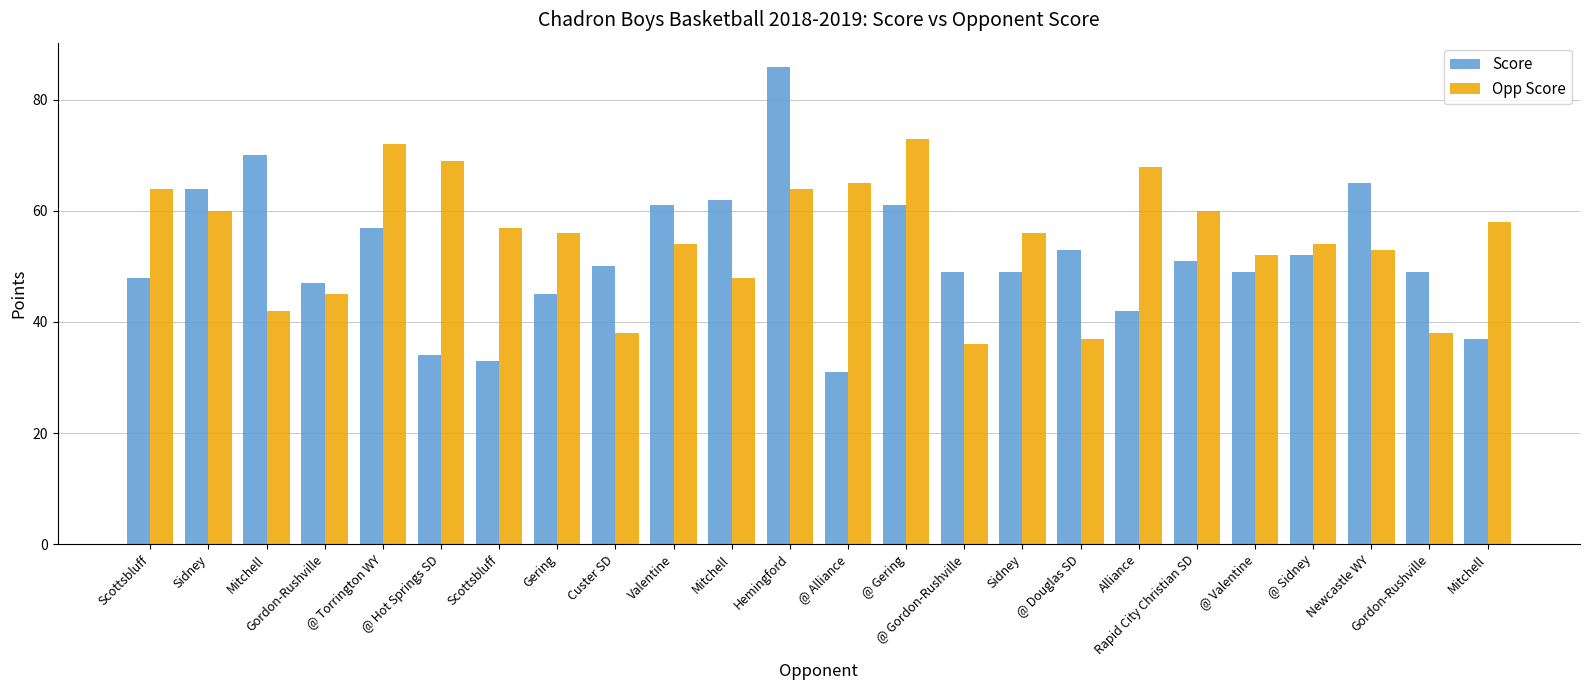

How many bars are there in total?

48